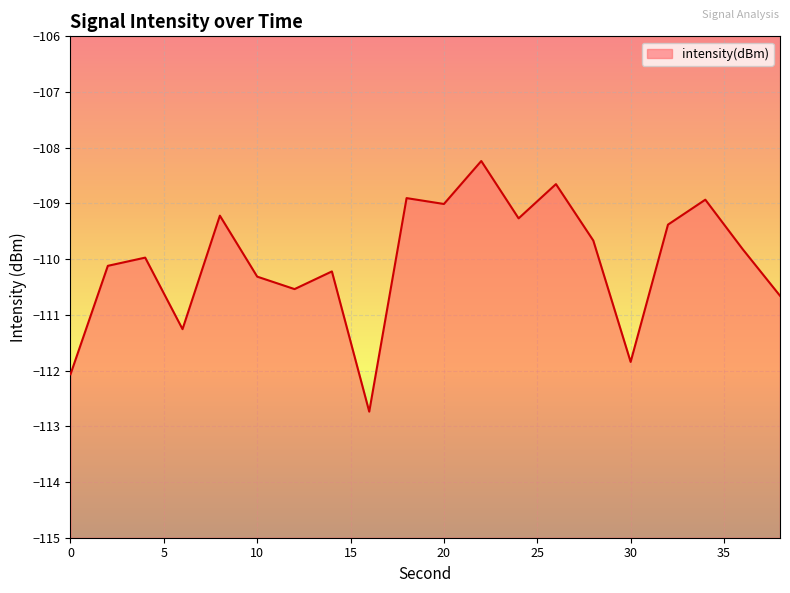

What is the sum of the values at 10 and 12?

-220.9